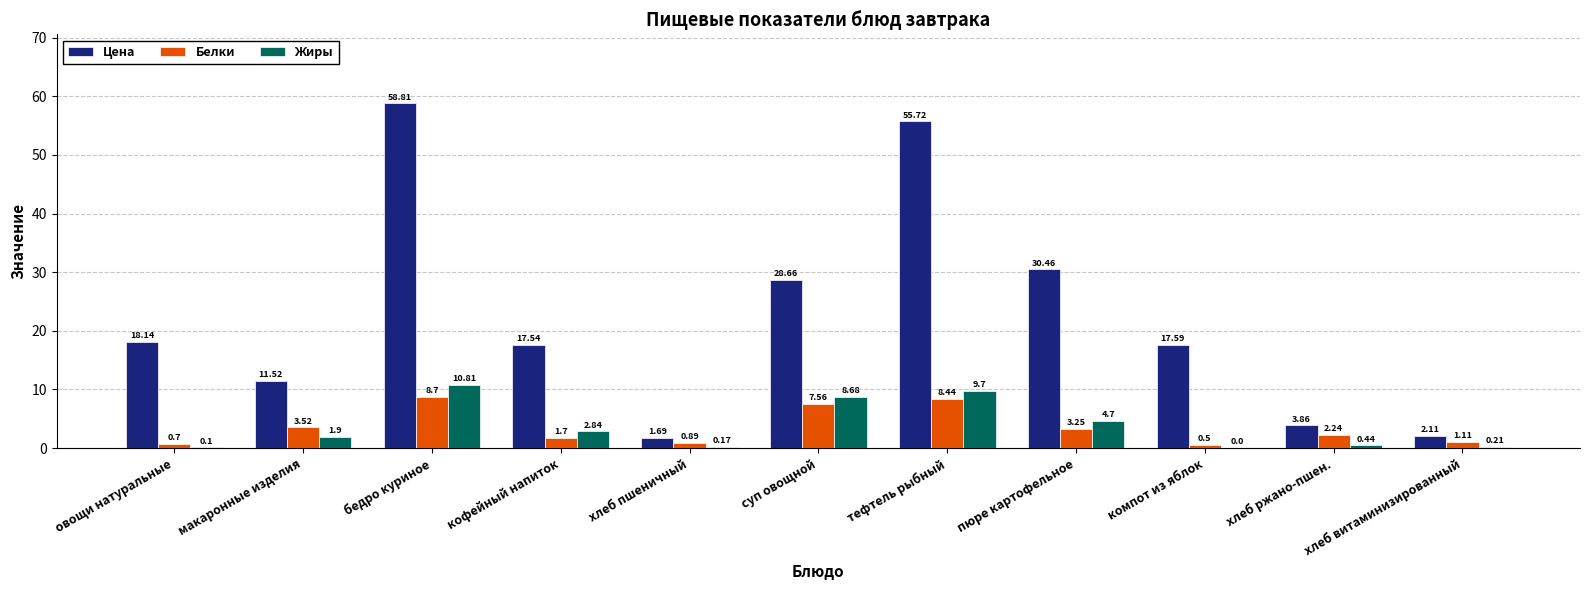

True or false: Белки has a value of 8.7 at бедро куриное.

True